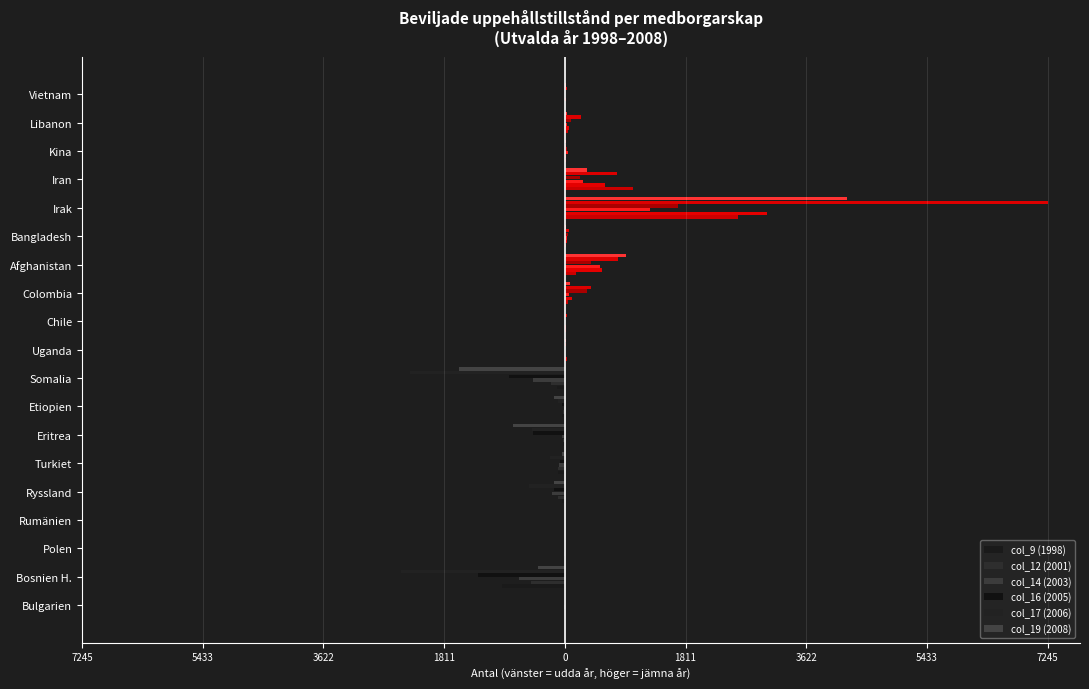

At 3622, list the series in order from largest to smallest.

col_16 (2005), col_19 (2008), col_14 (2003), col_17 (2006), col_9 (1998), col_12 (2001)